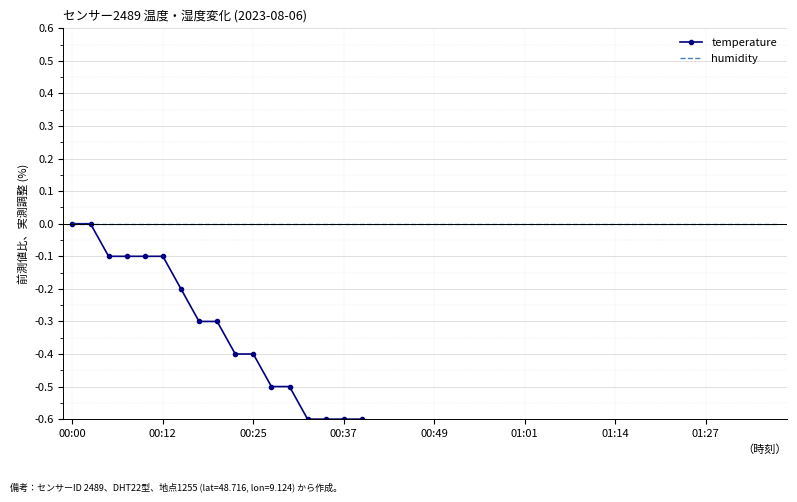

The temperature series shows -0.7 at 18. True or false?

True